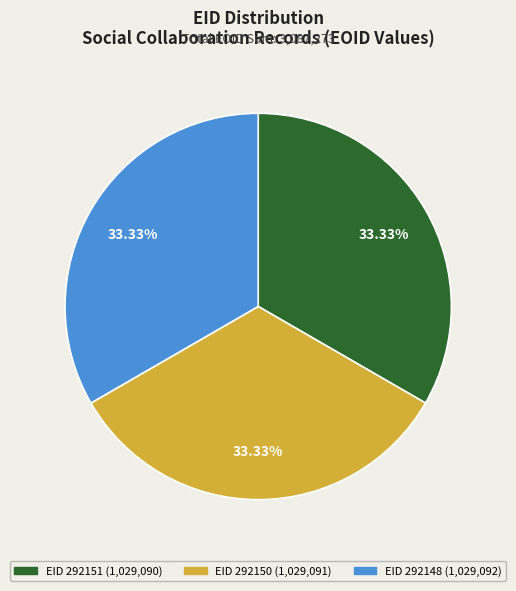

Do EID 292148 and EID 292151 together represent more than half of the pie?

Yes